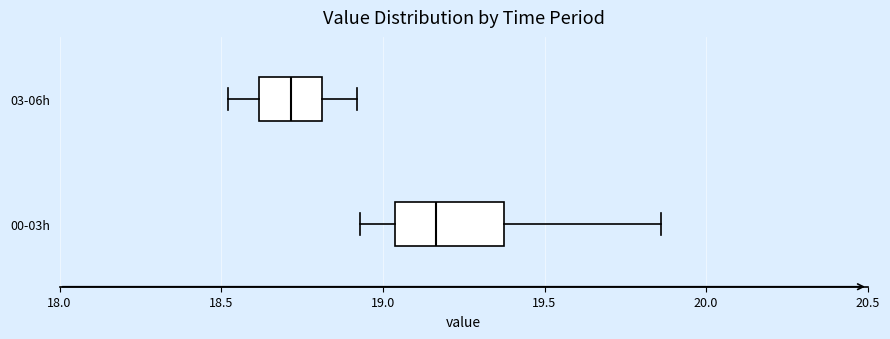

Reading bottom to top, transcribe this box plot: for each box, give where its median line is, the range the box spans, and where its two whiskers end, as read against the x-axis. The values are not printed on the chart, so give them approximately, as read against the axis.

00-03h: median 19.15, box 19.05 to 19.40, whiskers 18.95 to 19.85
03-06h: median 18.70, box 18.60 to 18.80, whiskers 18.50 to 18.90